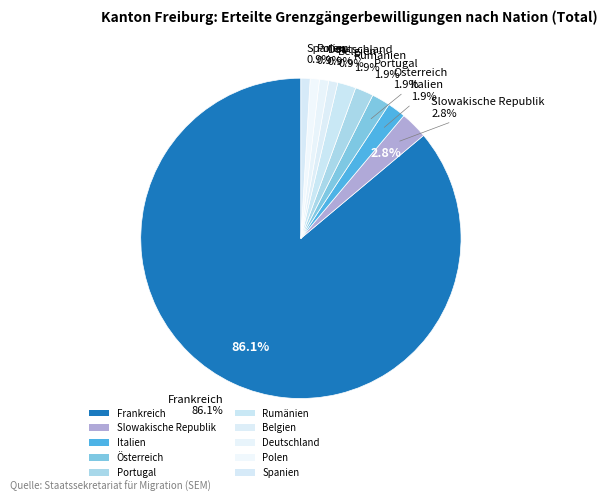

Which slice is the largest?

Frankreich